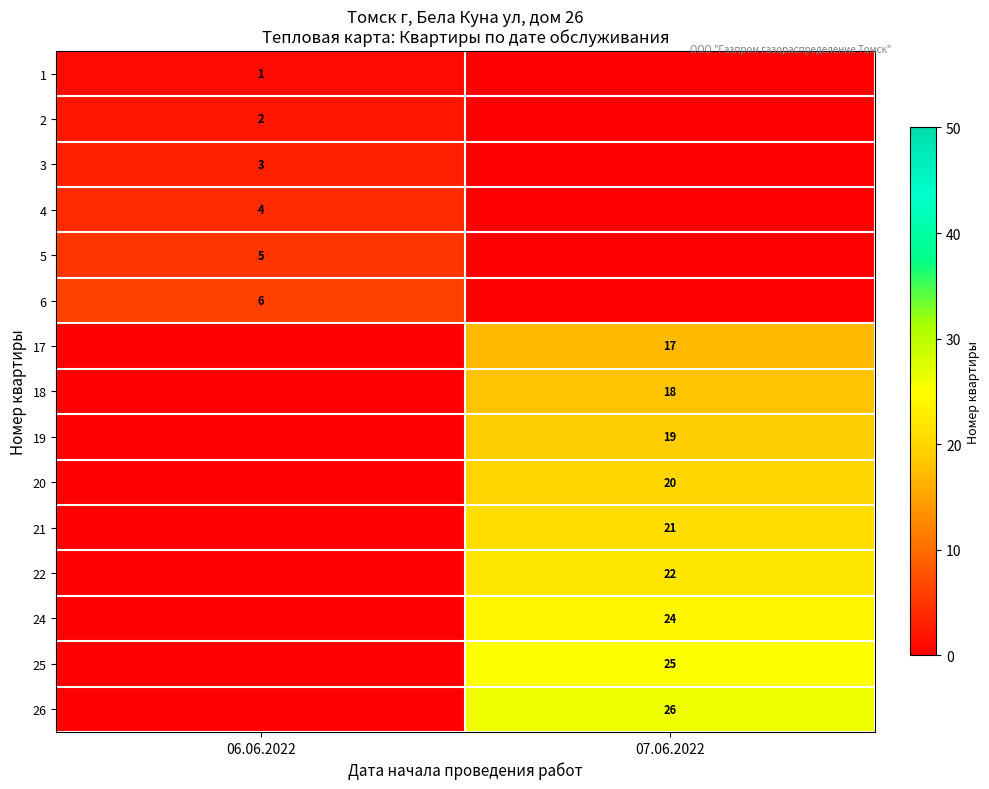

At which category is the sum across all series the highest?

07.06.2022